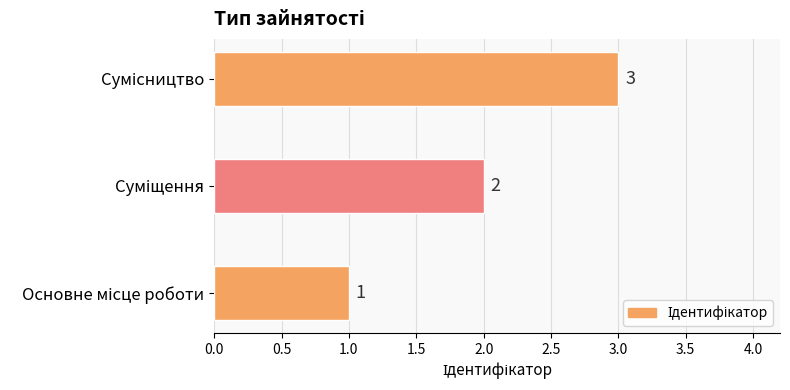

What is the maximum value shown in the chart?

3